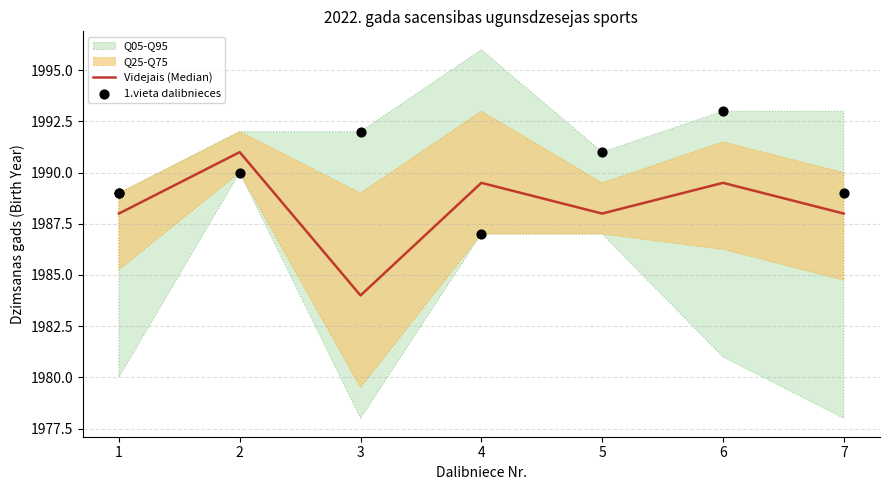

Which has a higher value, 6 or 4?

6